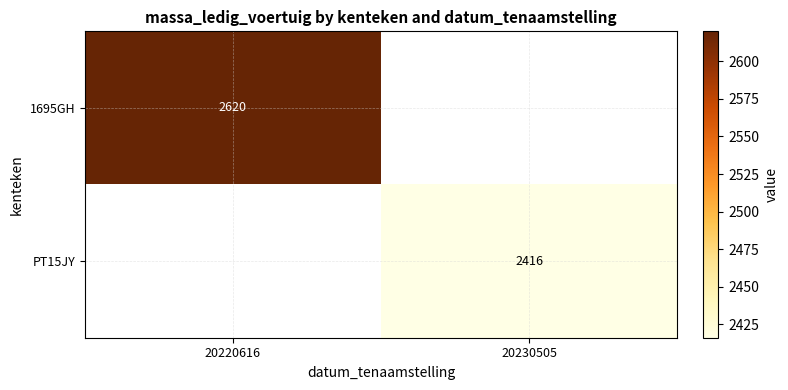

The value of 1695GH at 20220616 is 2620. True or false?

True